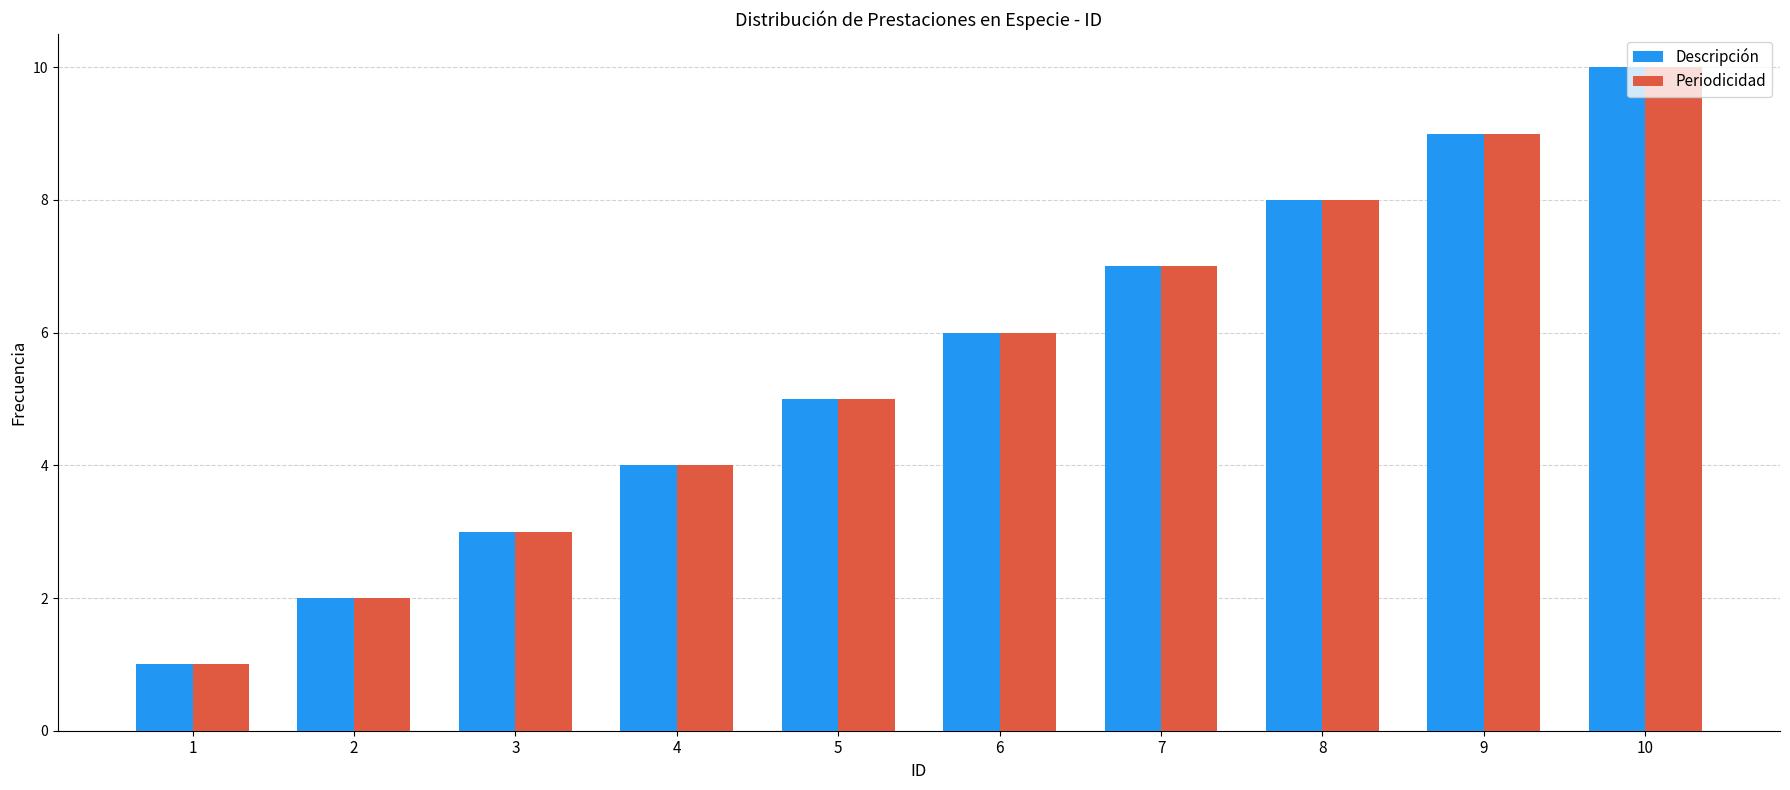

Is it true that Periodicidad equals 9 at 9?

True